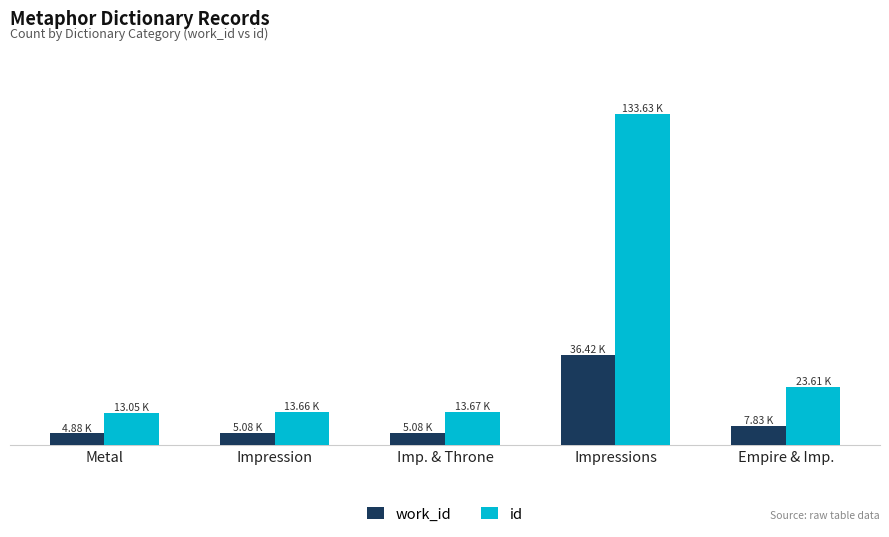

Which label corresponds to the smallest value in the chart?

Metal